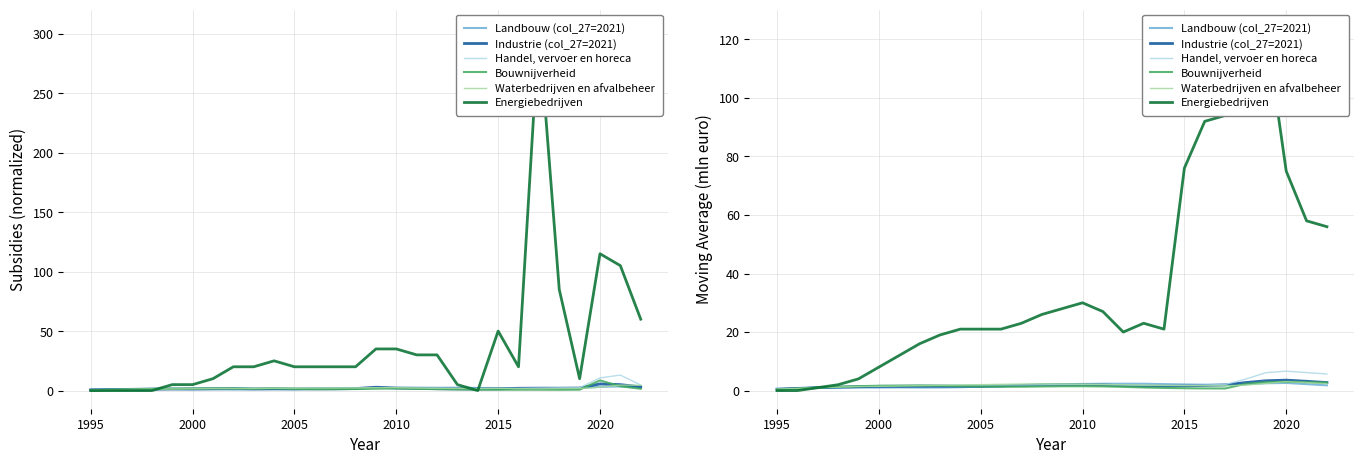

What are all the series names shown in the legend?

Landbouw (col_27=2021), Industrie (col_27=2021), Handel, vervoer en horeca, Bouwnijverheid, Waterbedrijven en afvalbeheer, Energiebedrijven